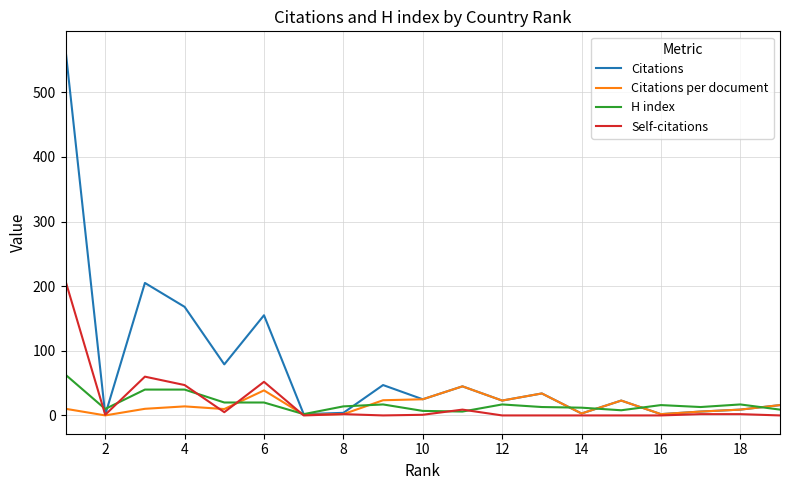

Which series has the widest spread of values?

Citations